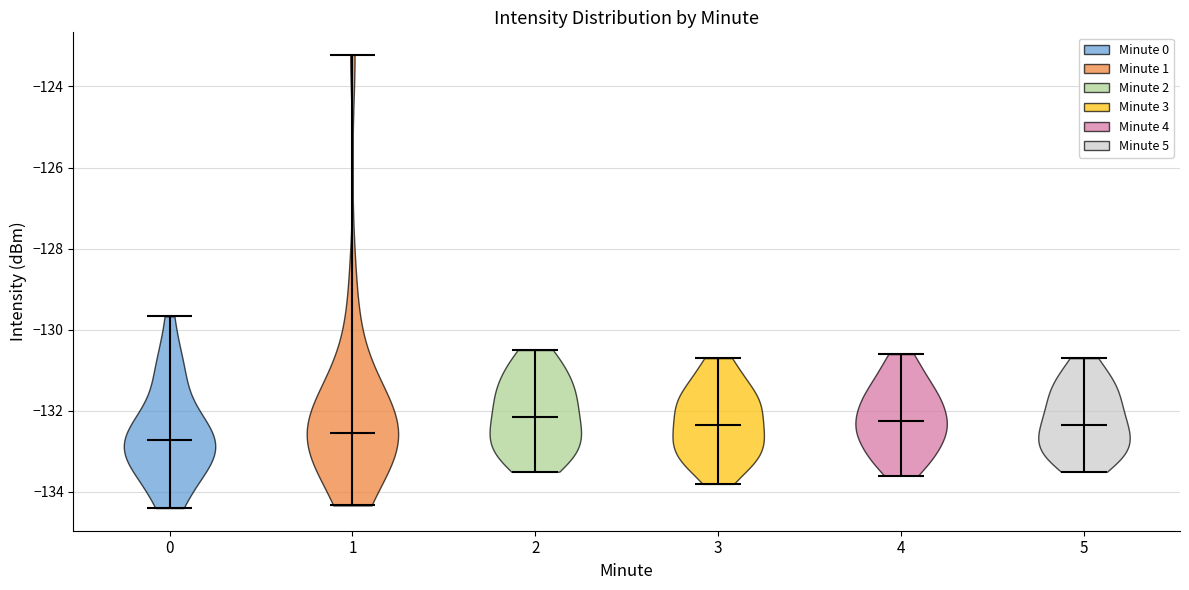

Reading left to right, read every violin against the y-axis: where its median line is, and the lowest and highest points it reaches. The values are not printed on the chart, so give them approximately, as read against the axis.

0: median line -132.8, lowest point -134.4, highest point -129.6
1: median line -132.6, lowest point -134.4, highest point -123.2
2: median line -132.2, lowest point -133.4, highest point -130.4
3: median line -132.4, lowest point -133.8, highest point -130.6
4: median line -132.2, lowest point -133.6, highest point -130.6
5: median line -132.4, lowest point -133.4, highest point -130.6